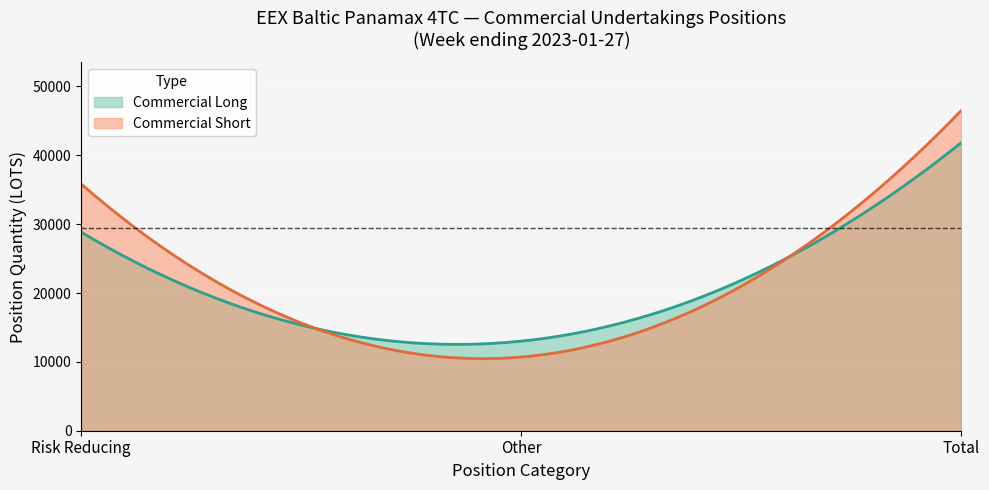

What is the smallest value displayed?

10470.9